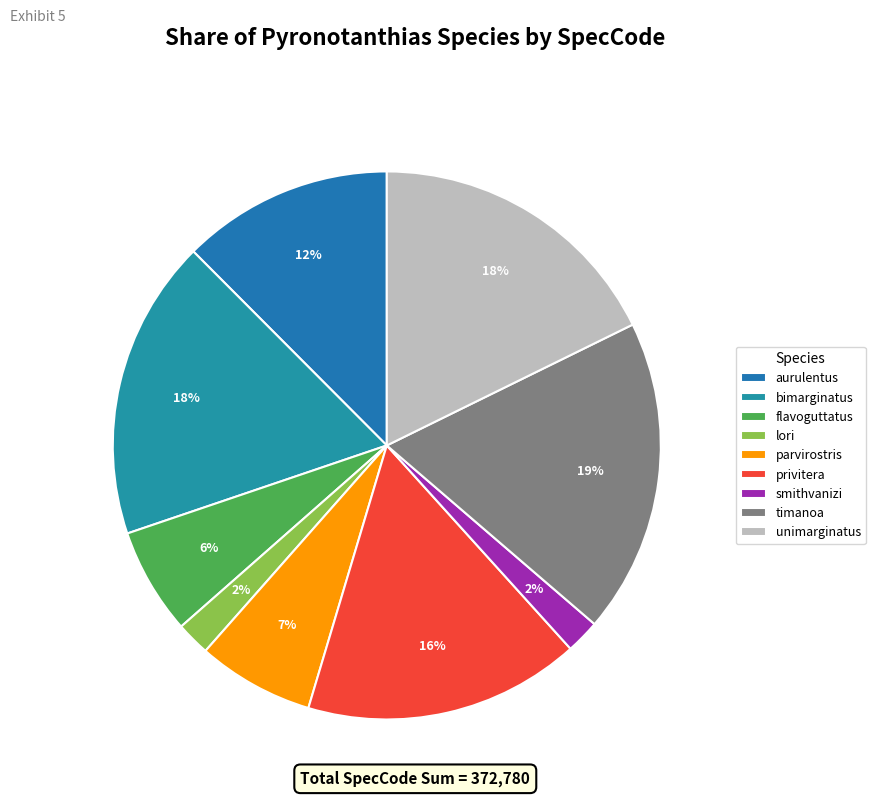

The smithvanizi slice represents 7% of the pie. True or false?

False